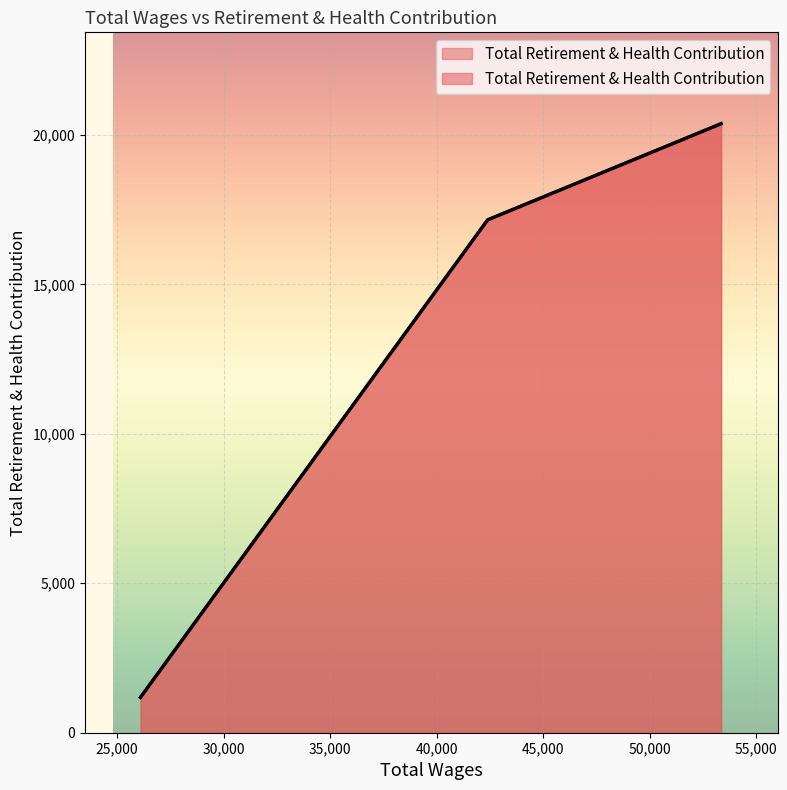

At which label does the data first exceed 17157?

53343.0